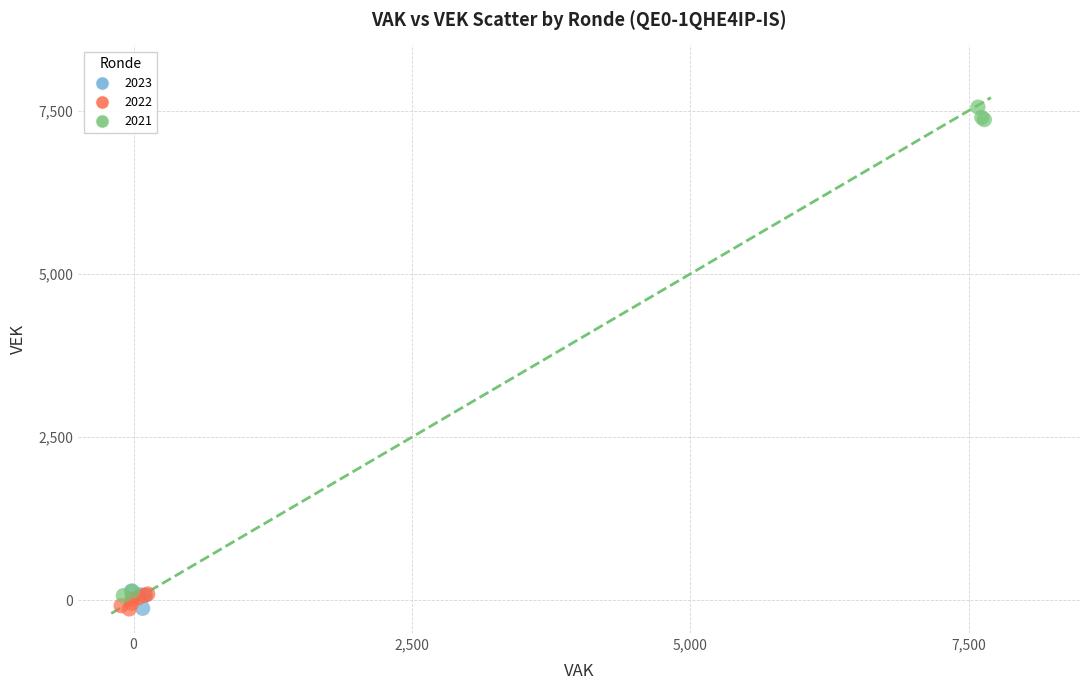

Which series reaches the maximum Y coordinate?

2021